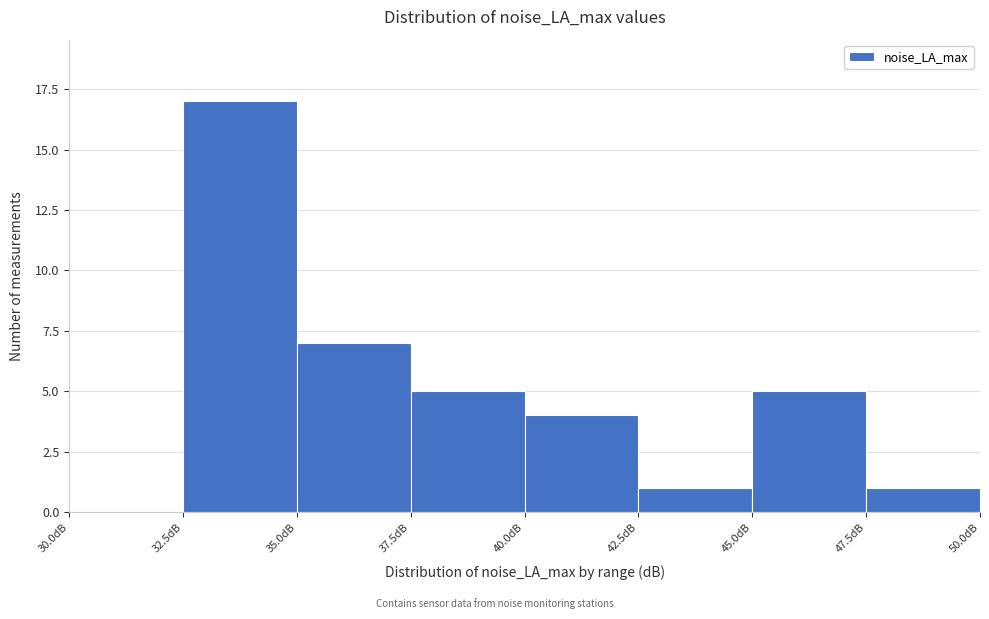

Reading left to right, transcribe this chart: for each bar, give the range it covers on the x-axis and its height. The values are not printed on the chart, so give them approximately, as read against the axis.

30.0 to 32.5: 0
32.5 to 35.0: 17
35.0 to 37.5: 7
37.5 to 40.0: 5
40.0 to 42.5: 4
42.5 to 45.0: 1
45.0 to 47.5: 5
47.5 to 50.0: 1